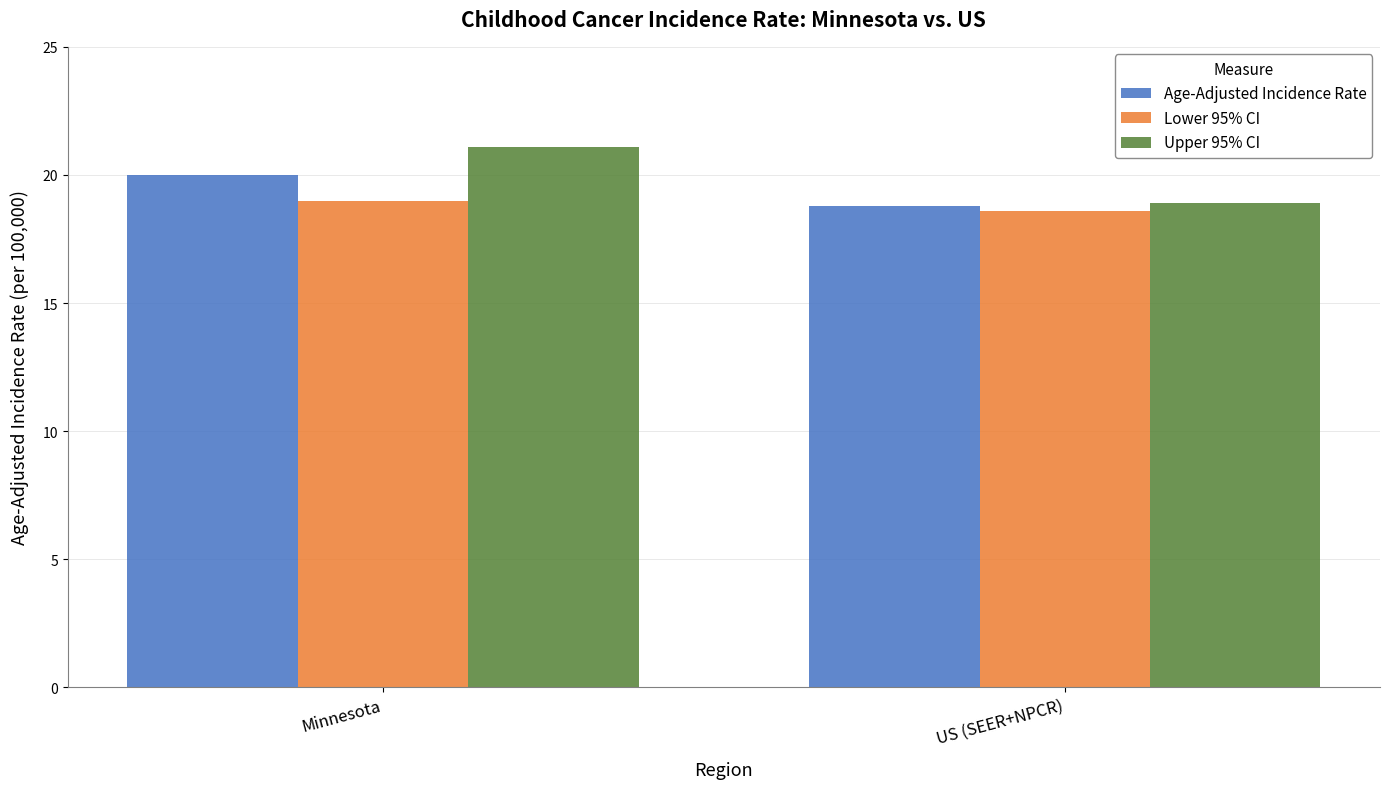

What is the value of the Upper 95% CI bar at the 2nd from the left?

18.9